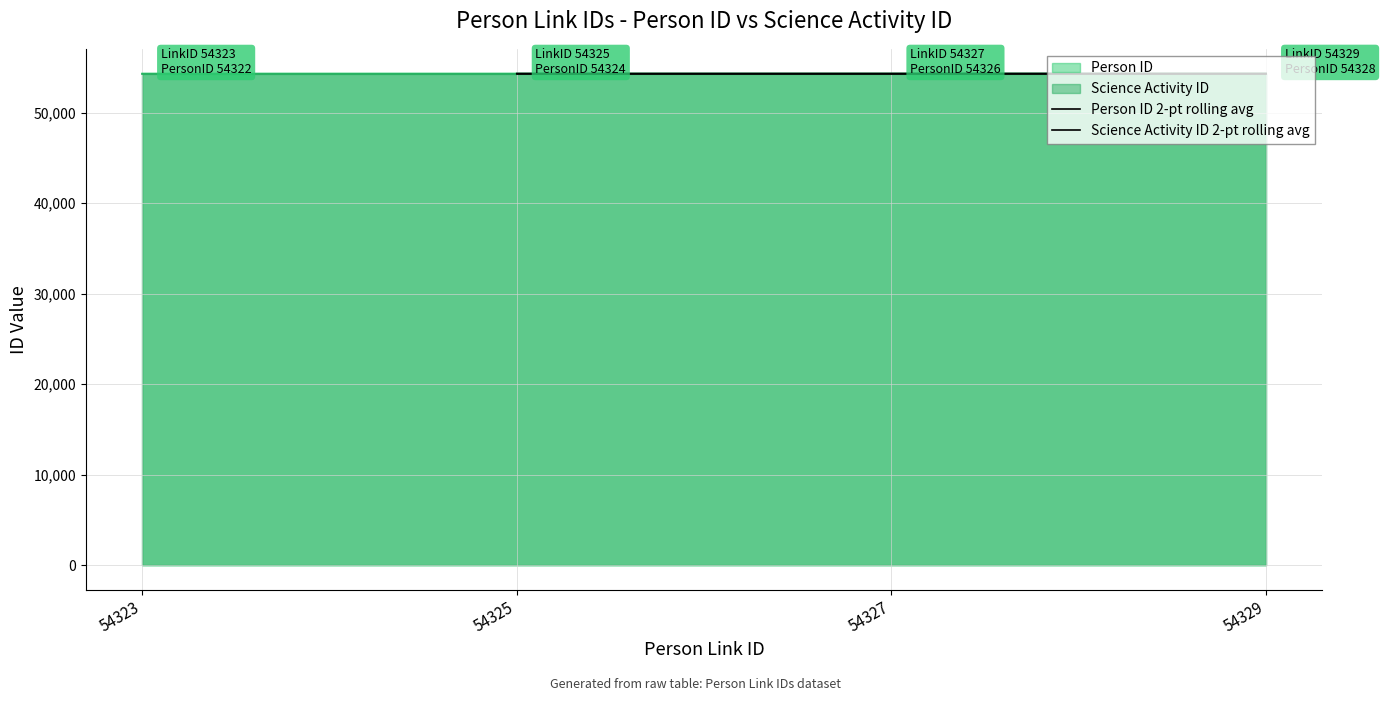

Is it true that Science Activity ID 2-pt rolling avg equals 14762 at 54323?

False